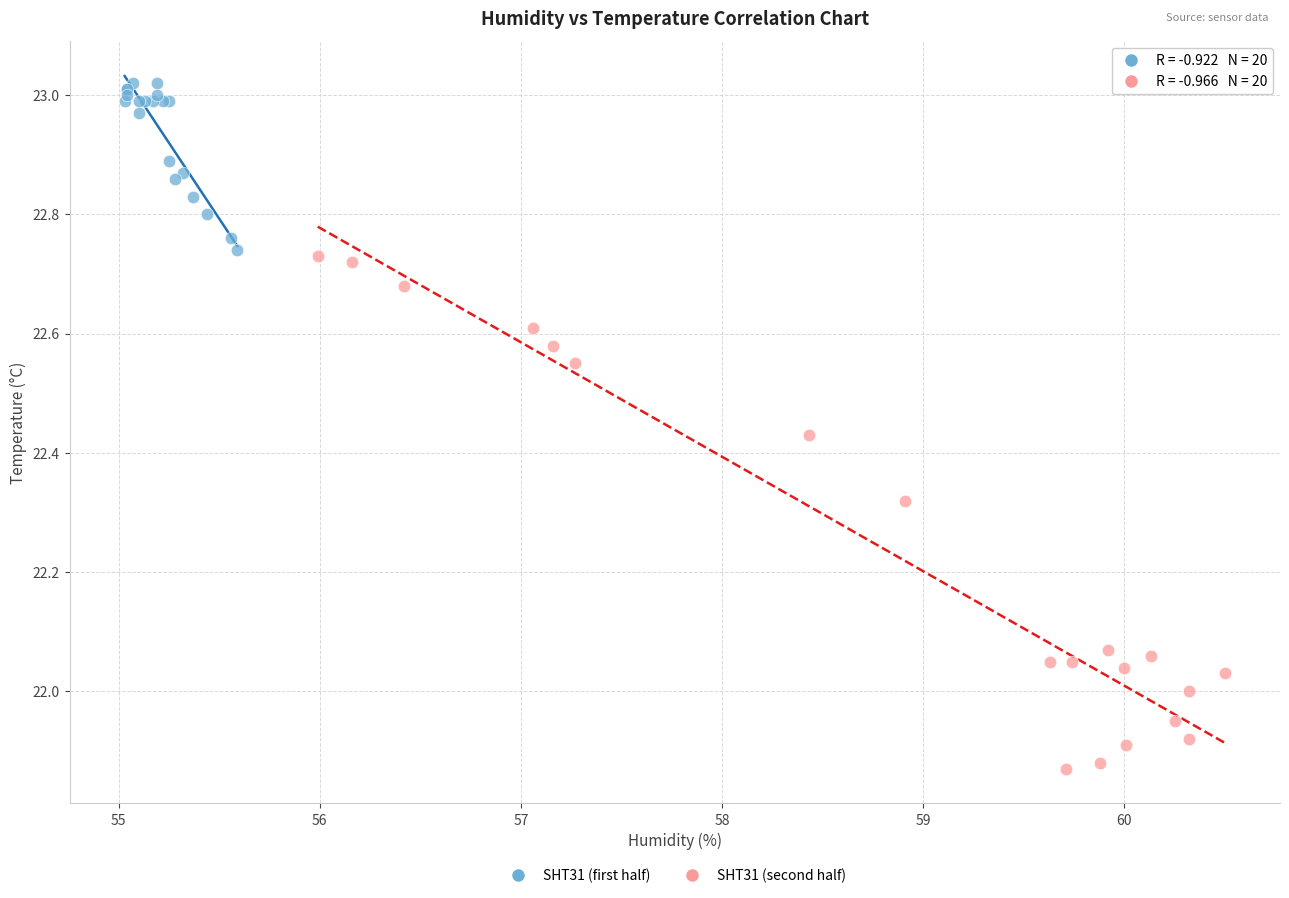

Which series contains the lowest Y value?

SHT31 (second half)